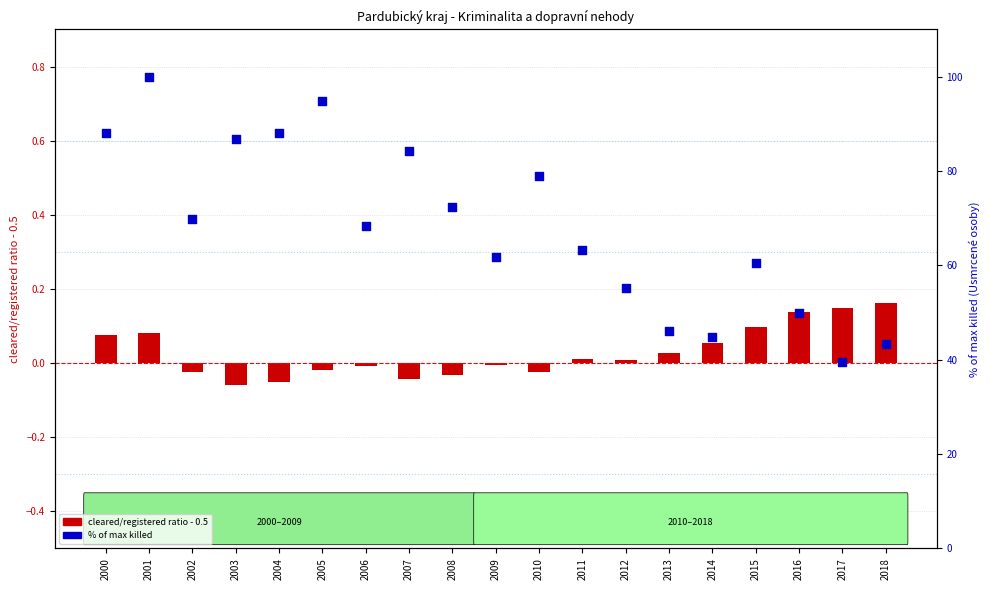

Which series reaches the minimum Y coordinate?

cleared/registered ratio - 0.5